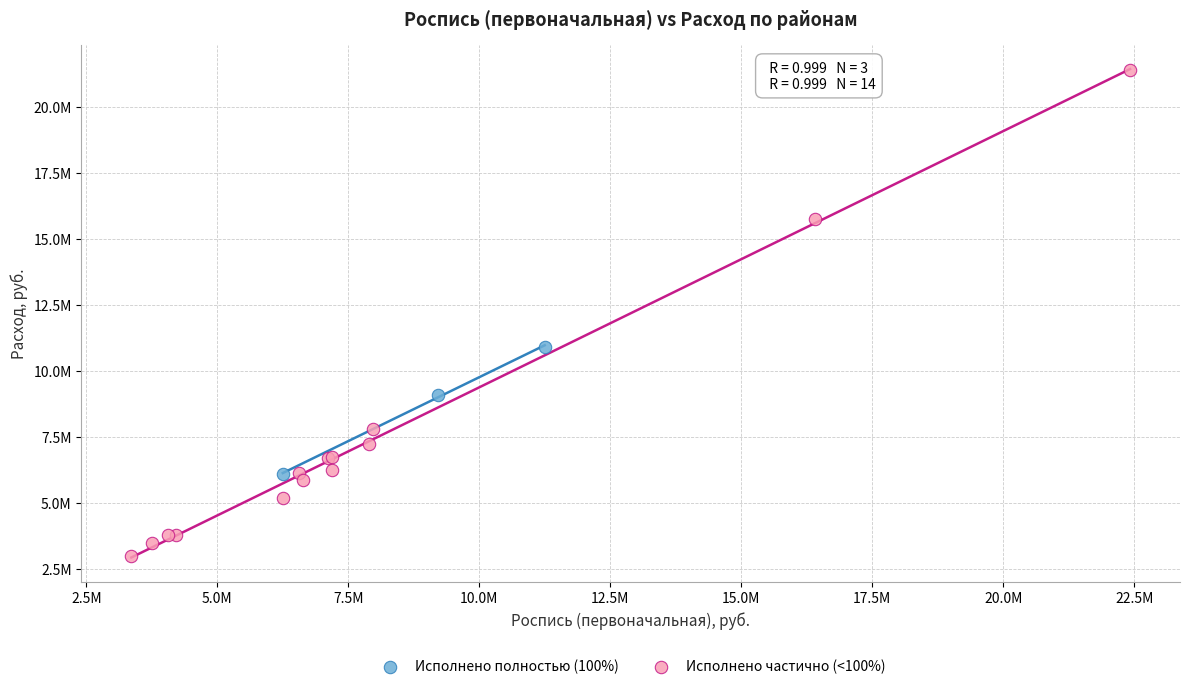

Which series has the widest spread of Y values?

Исполнено частично (<100%)